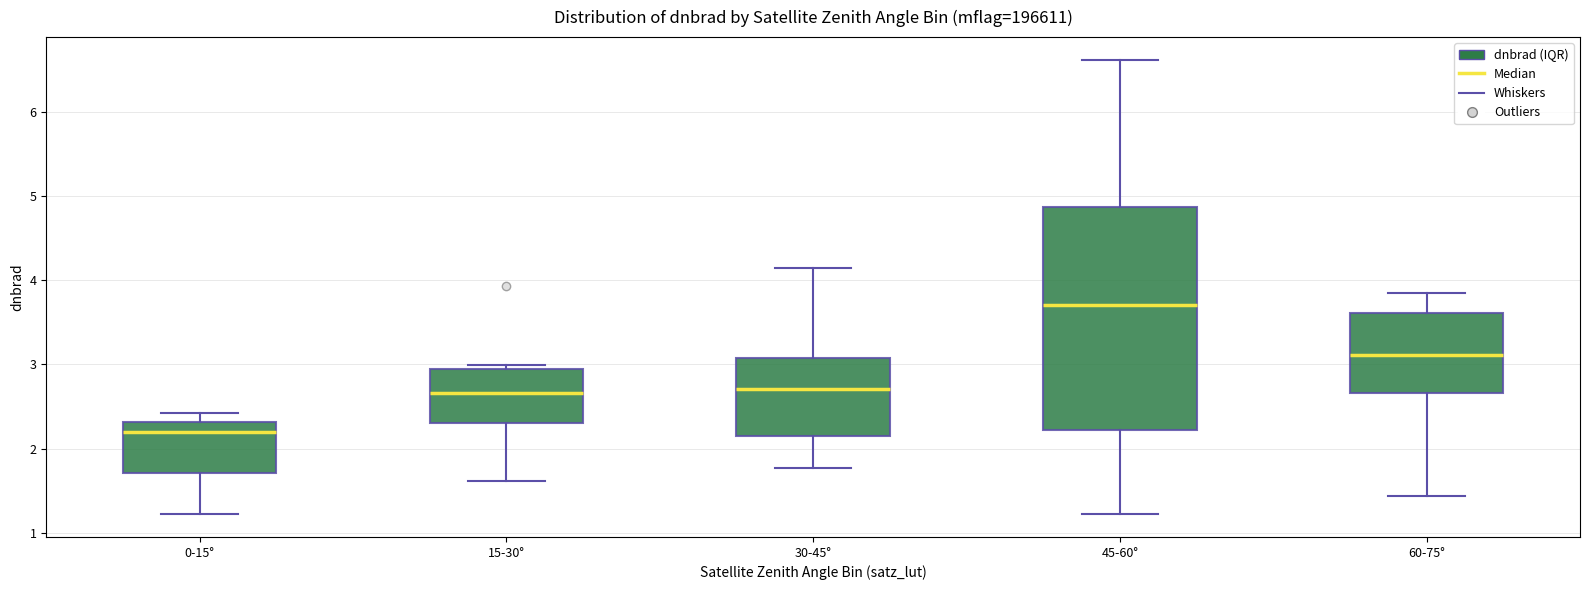

Which box is the tallest, from its lower edge to its upper edge?

45-60°